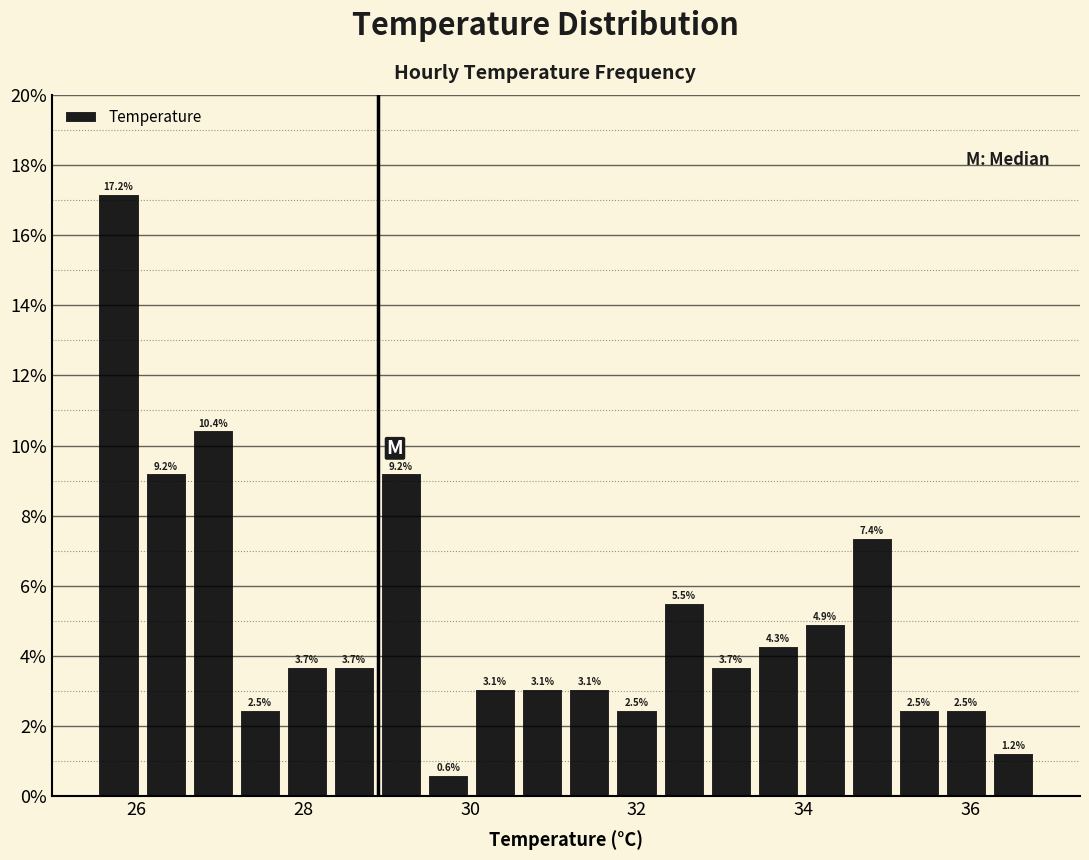

Read against the x-axis, roughly where is the centre of the tallest bar?

25.8